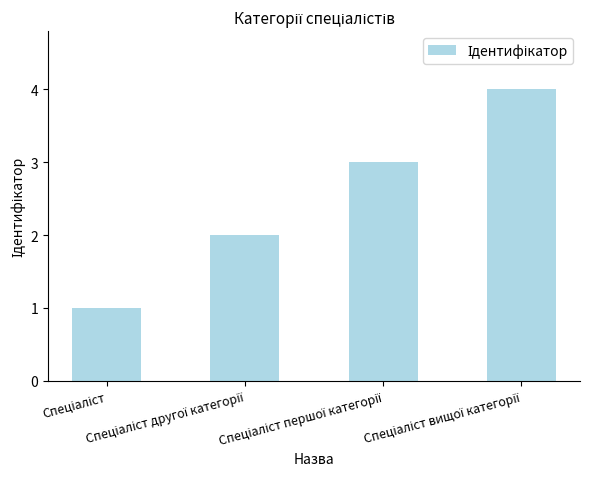

What is the difference between the maximum and minimum values?

3